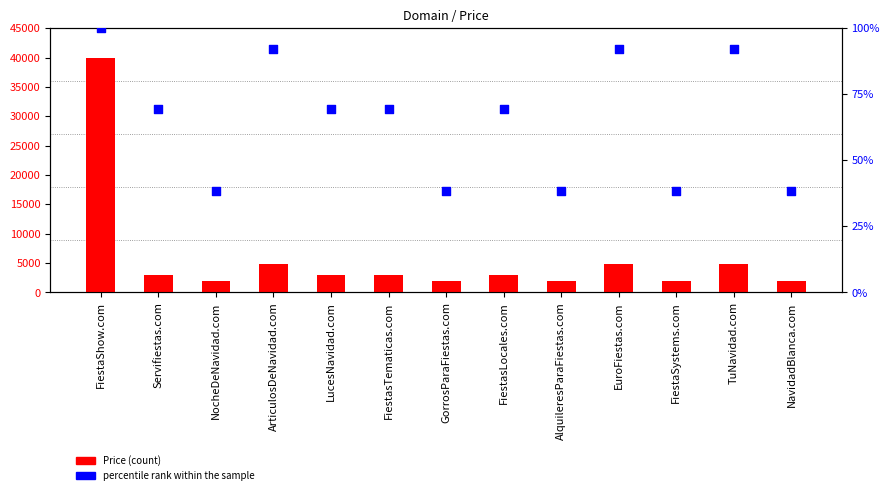

Is the value of Price at FiestaShow.com greater than the value of percentile rank within the sample at LucesNavidad.com?

Yes